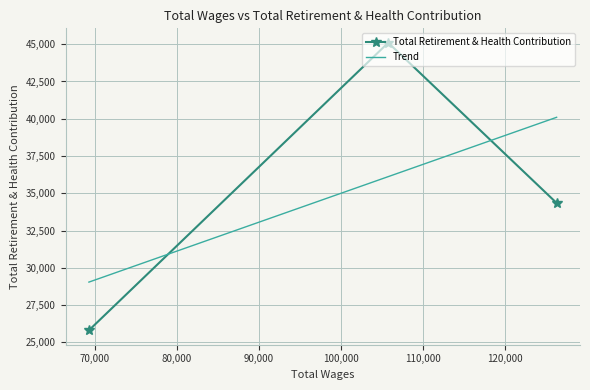

What is the difference between the maximum and minimum values?

19301